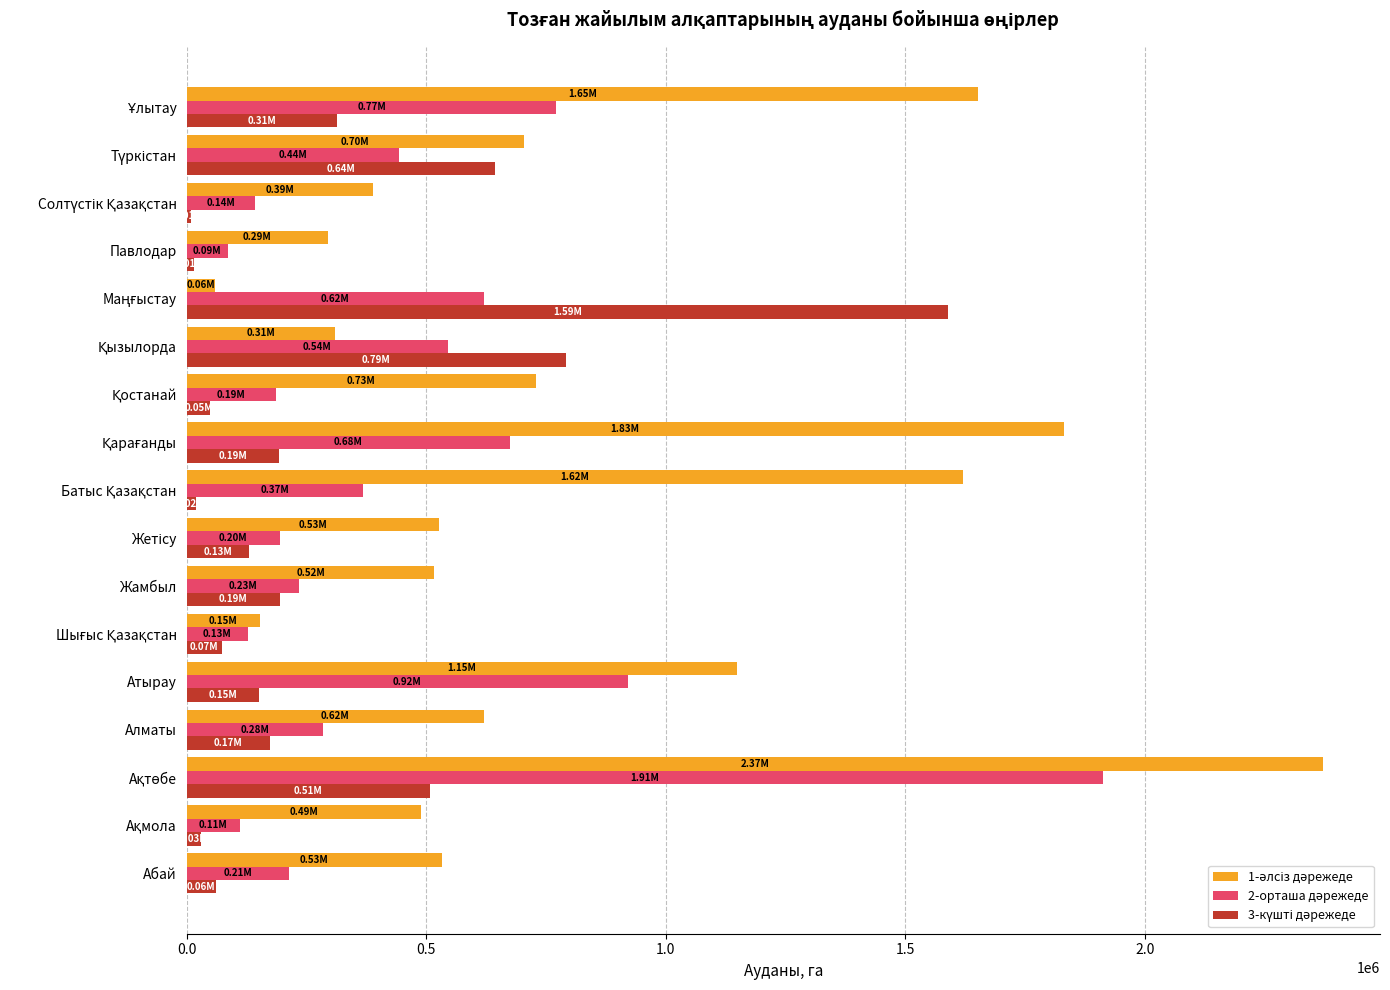

What is the difference between the maximum and second lowest values in the 3-күшті дәрежеде series?

1574848.4